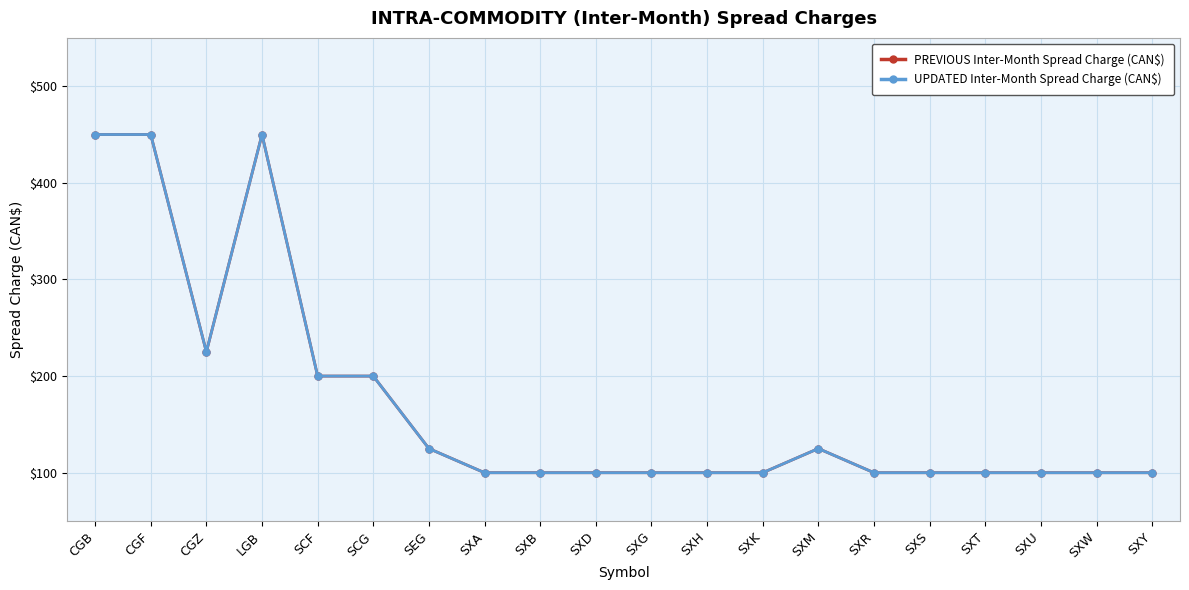

The UPDATED Inter-Month Spread Charge (CAN$) series shows 100 at SXR. True or false?

True